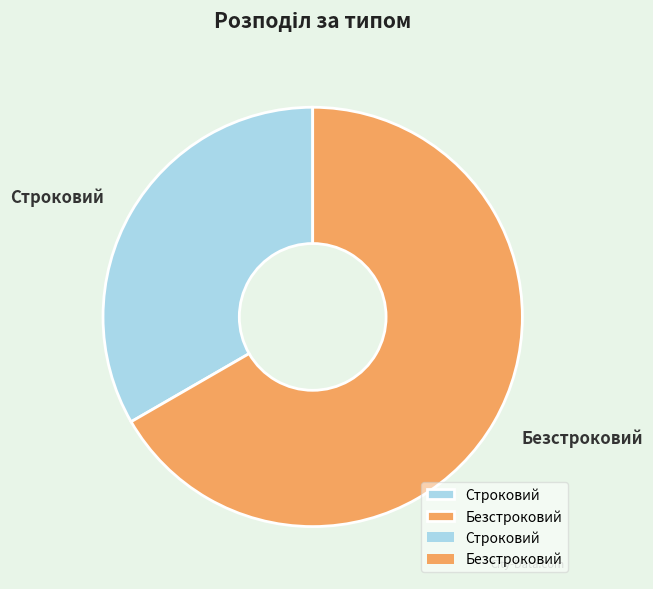

Combined, do Безстроковий and Строковий account for over 50%?

Yes